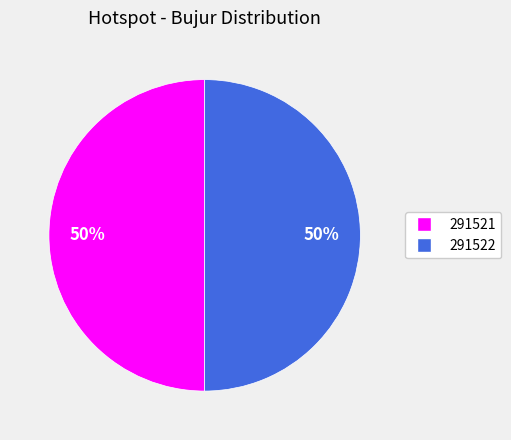

What is the ratio of the value at 291521 to the value at 291522?

1.0